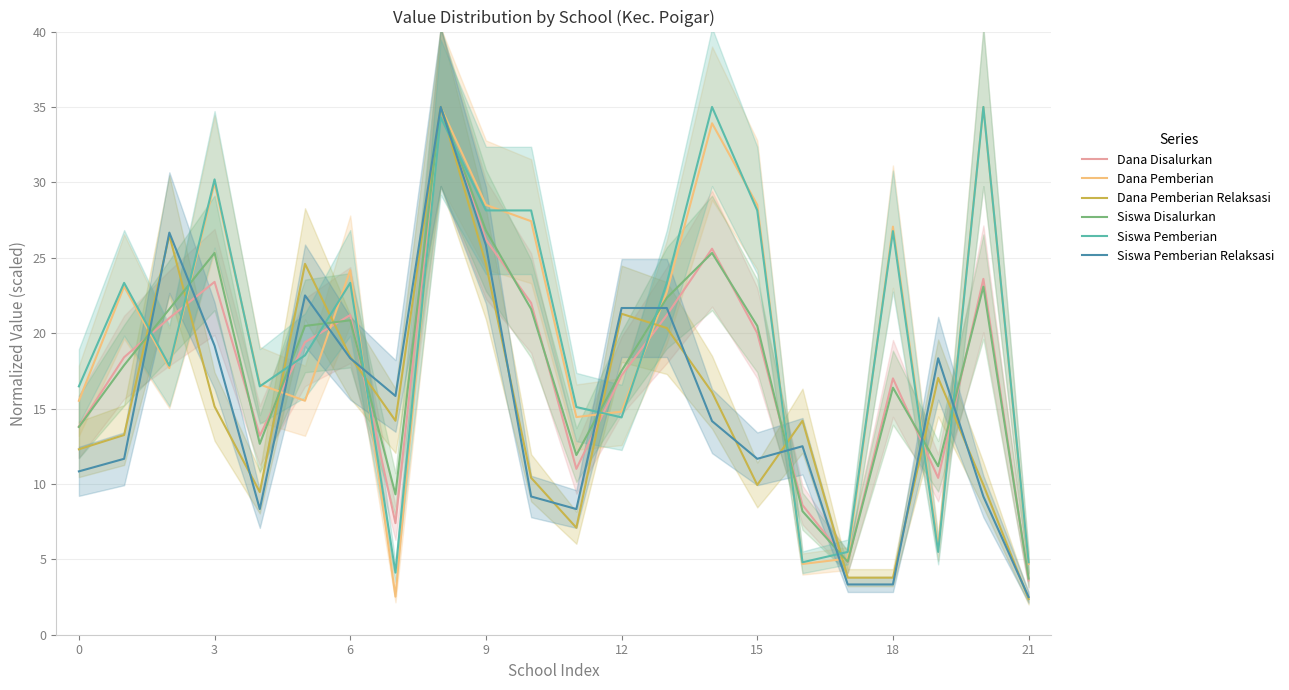

The Dana Pemberian series shows 24.2 at 6. True or false?

True